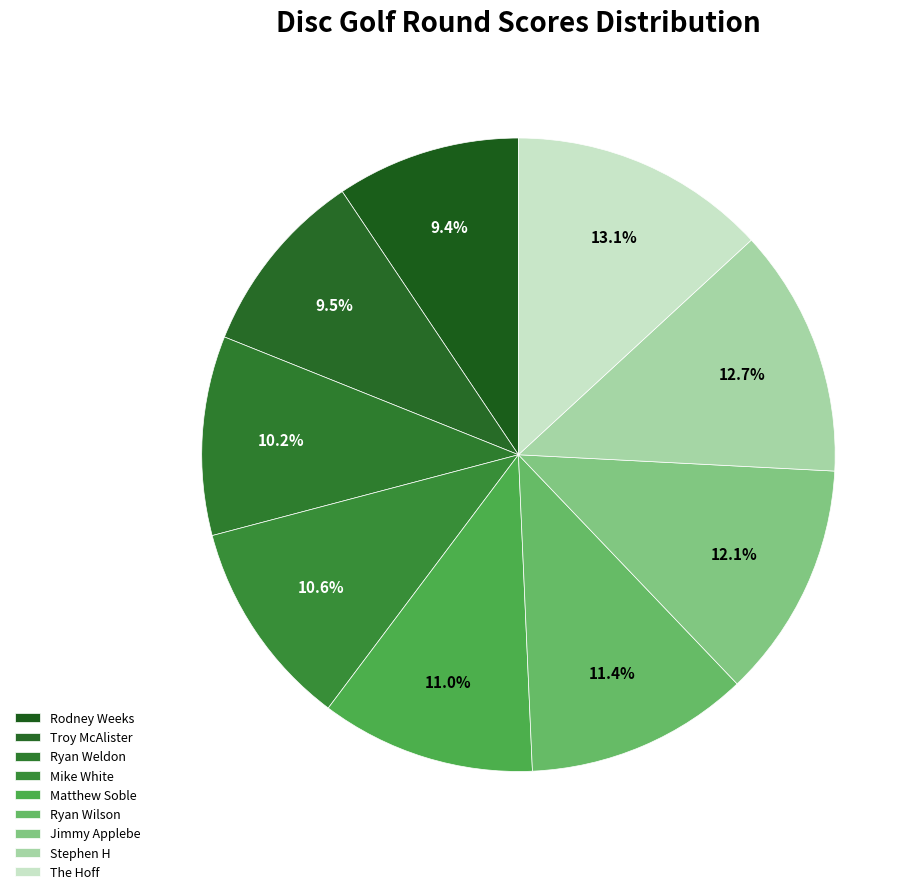

Between Rodney Weeks and Stephen H, which is larger?

Stephen H